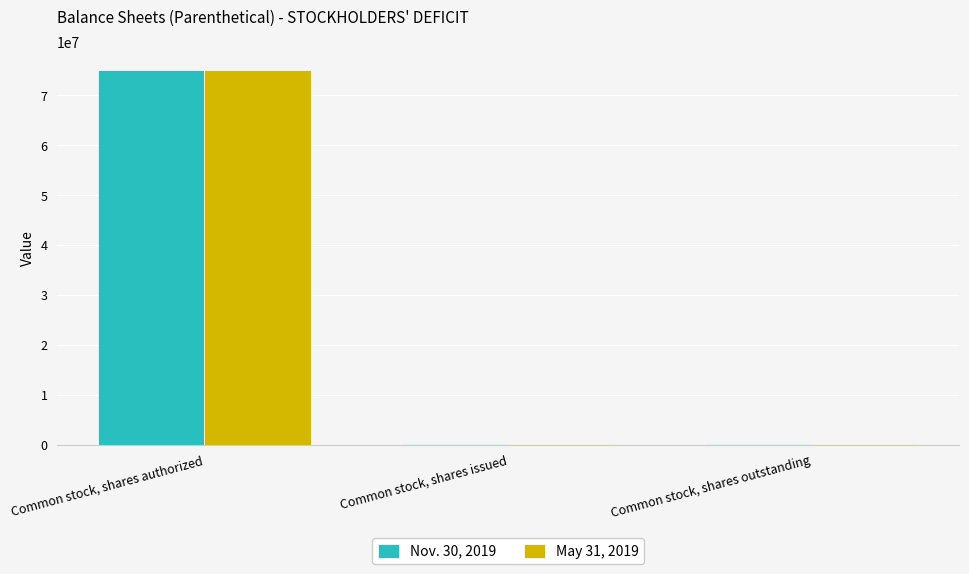

Does the chart contain stacked bars?

No